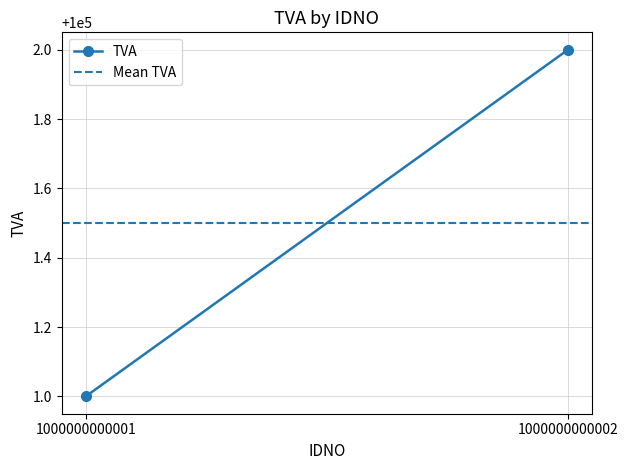

Between 1000000000001 and 1000000000002, which series saw the biggest shift?

TVA